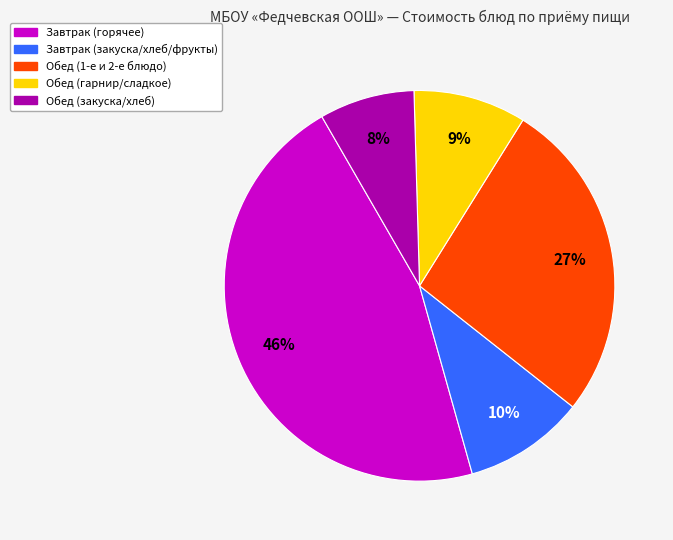

Is there a majority slice in this chart?

No